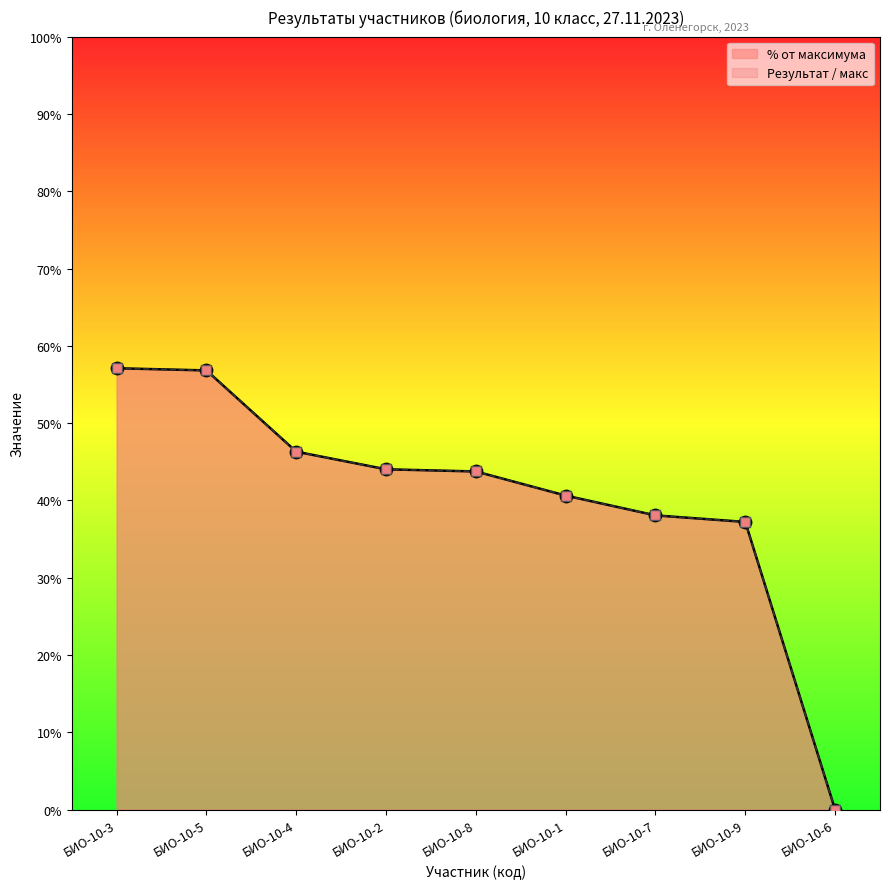

Which series reaches the minimum Y coordinate?

% от максимума